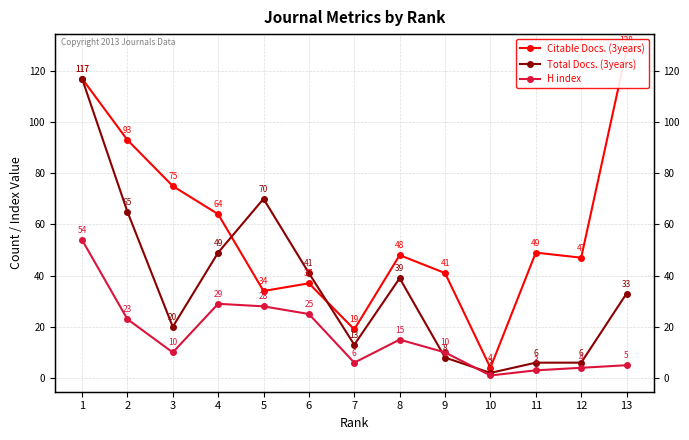

Where is the first local minimum for Citable Docs. (3years)?

5